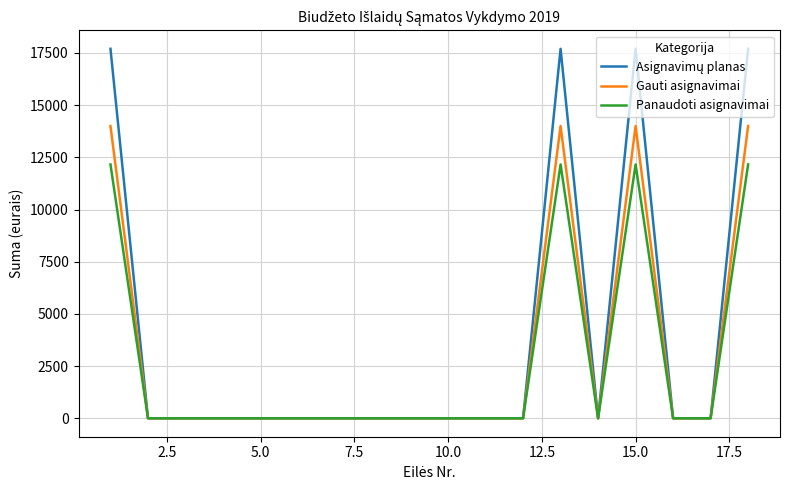

What is the maximum value shown in the chart?

17700.0